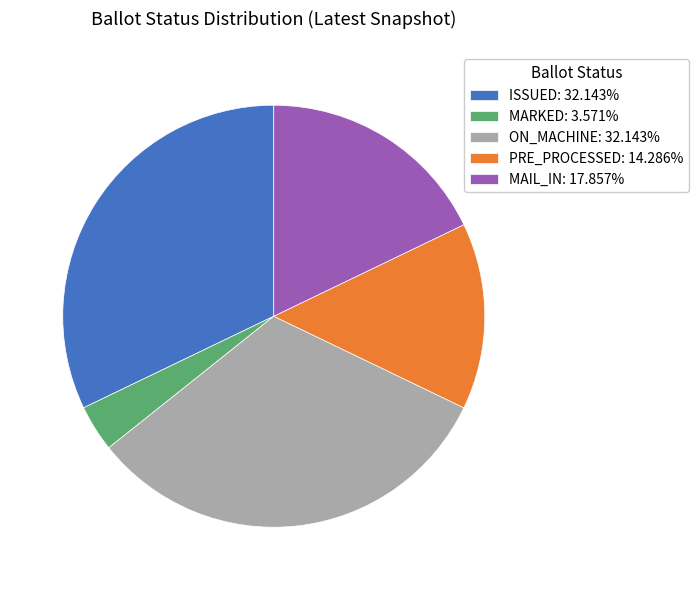

Approximately how many times larger is the value at ISSUED: 32.143% compared to PRE_PROCESSED: 14.286%?

2.2